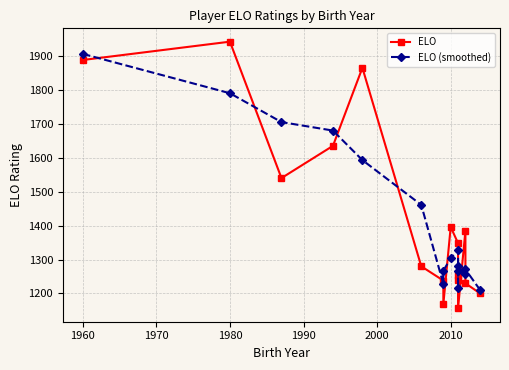

True or false: ELO (smoothed) has a value of 349 at 9.

False